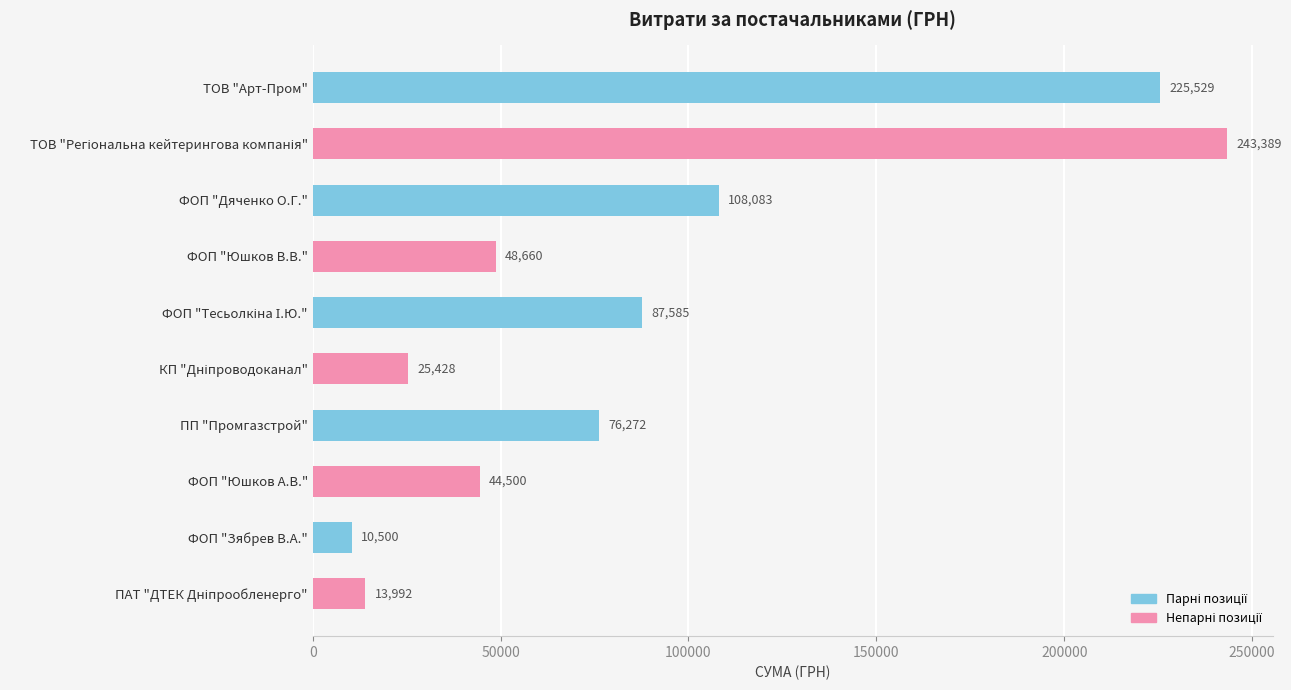

What is the change in value from ФОП "Юшков В.В." to ФОП "Зябрев В.А."?

-38160.0